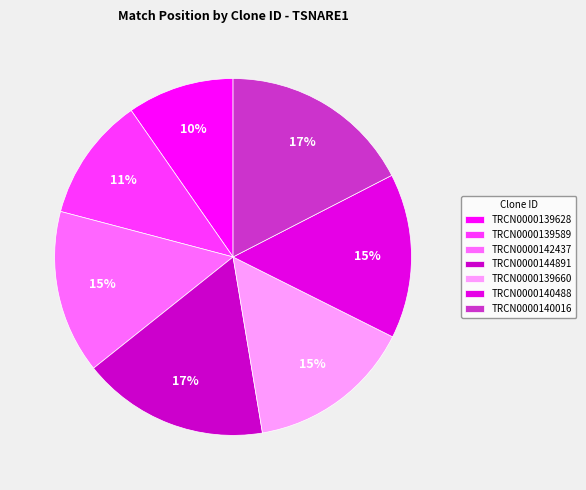

How many segments does this pie chart have?

7